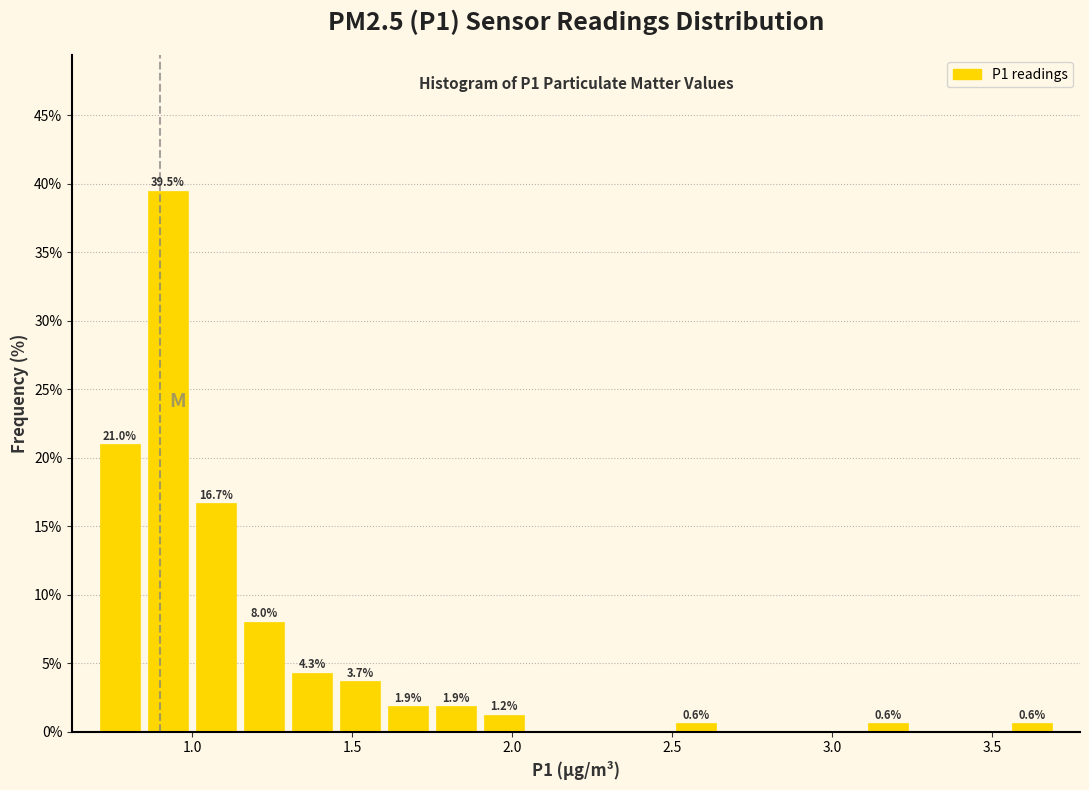

Around what value on the x-axis is the tallest bar? Give the approximate position of its centre, as read against the axis.

0.95